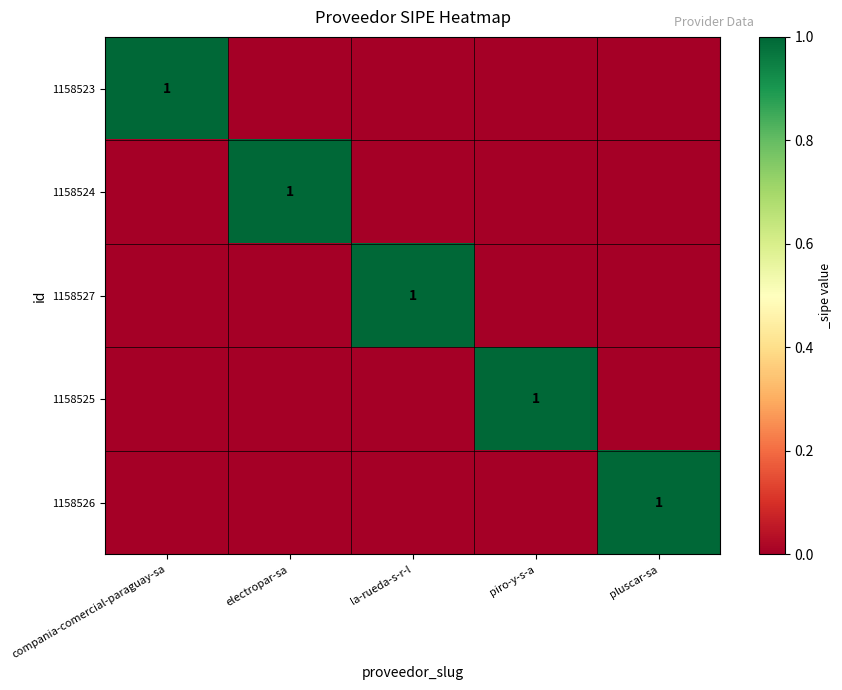

The value of 1158527 at pluscar-sa is -1. True or false?

False